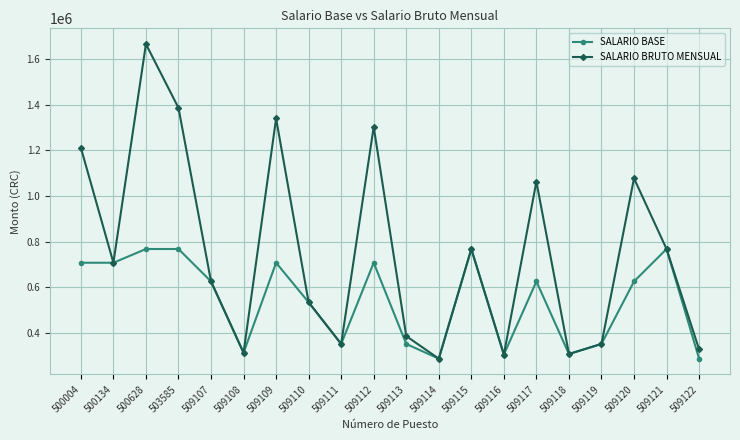

What is the value of the SALARIO BASE point at the 12th from the left?

287000.0